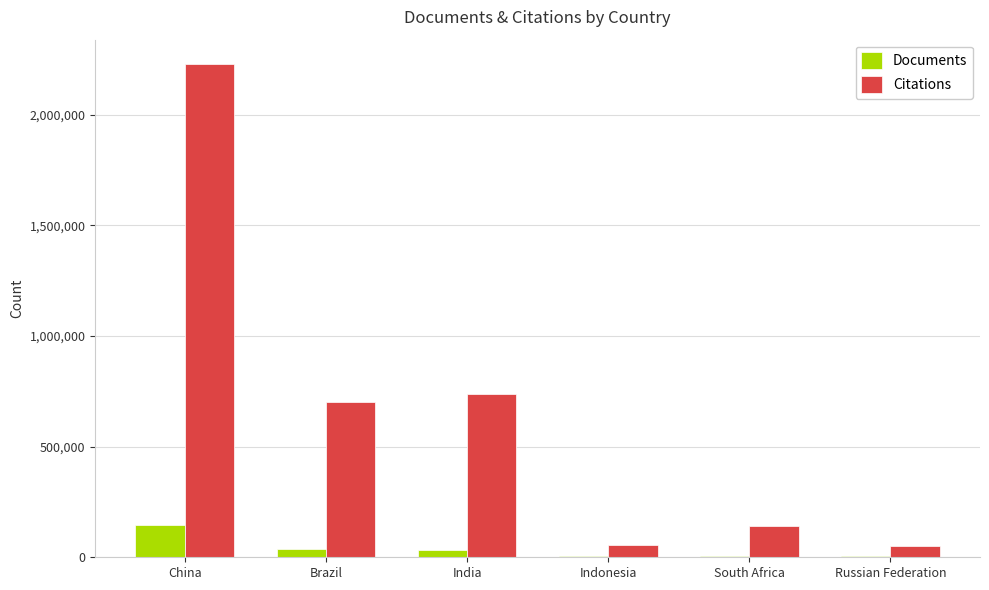

Is it true that Citations equals 49418 at Russian Federation?

True